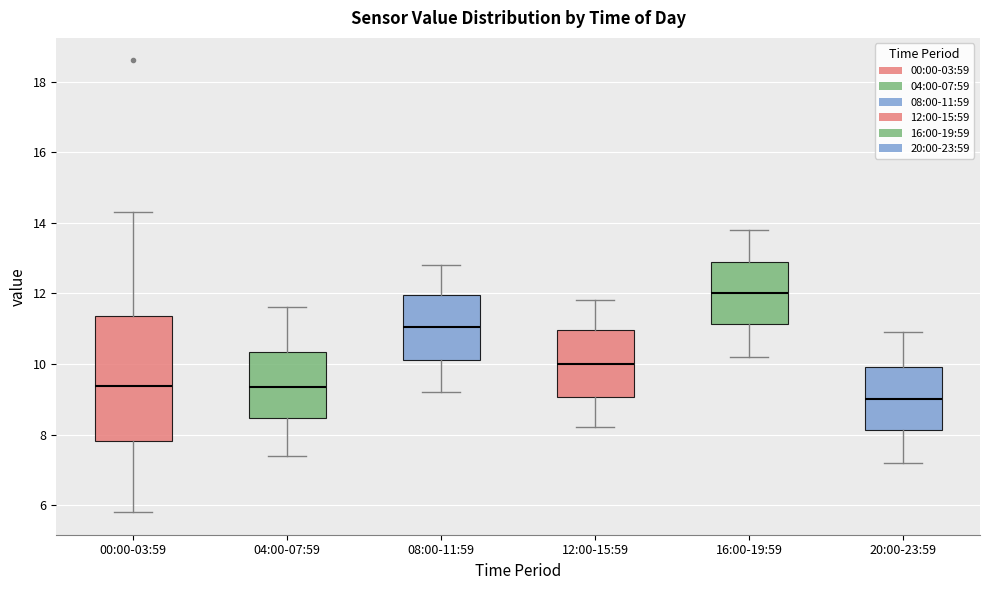

Where does the median line of the box for 16:00-19:59 sit on the y-axis? The values are not printed on the chart, so give them approximately, as read against the axis.

12.0